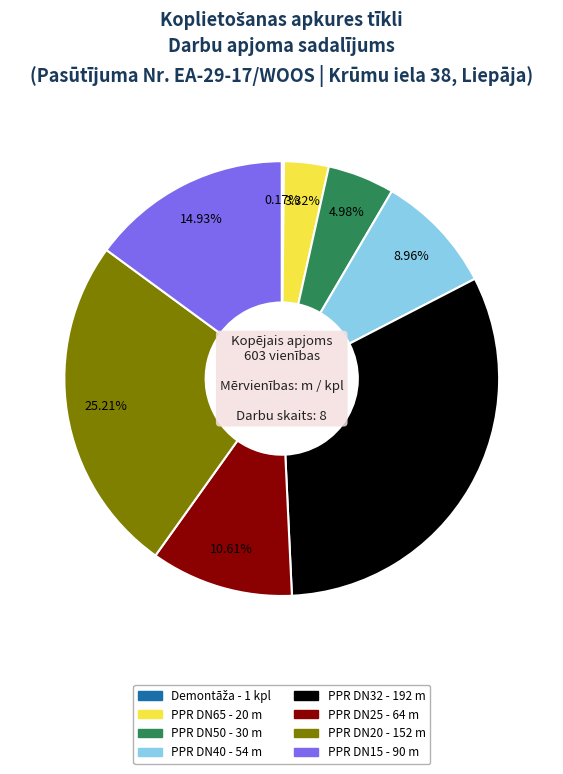

Is there a majority slice in this chart?

No